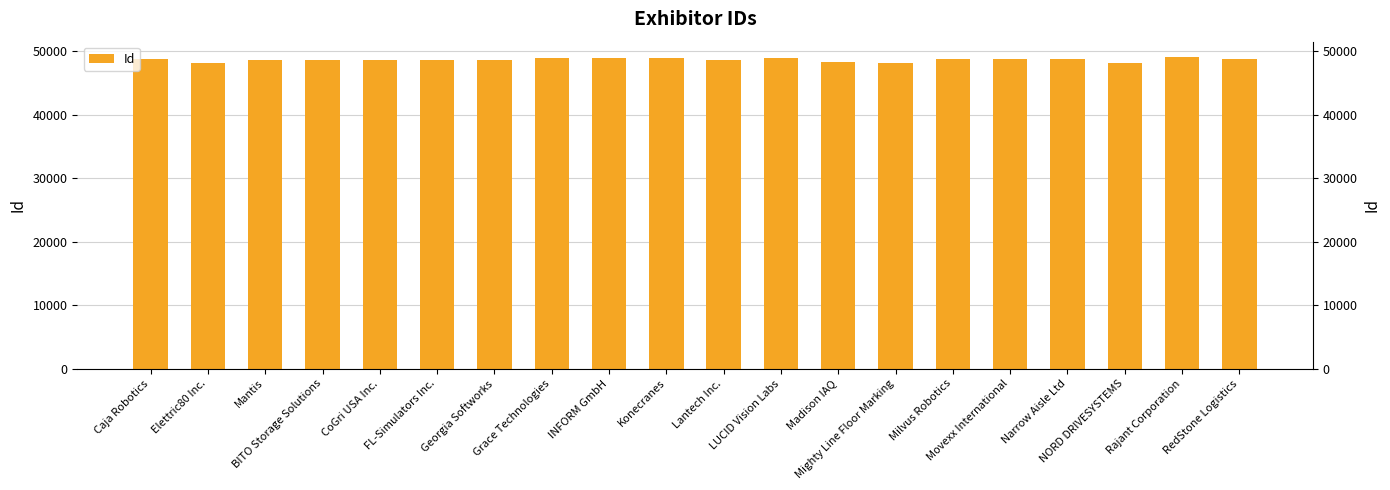

The value at FL-Simulators Inc. is 78575. True or false?

False